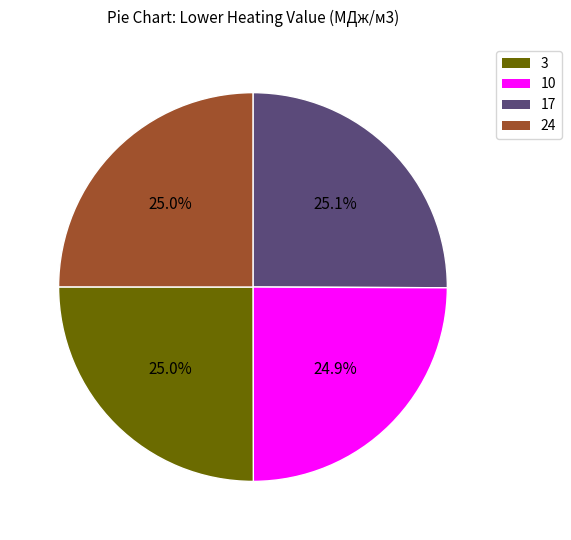

Does any single category account for the majority?

No